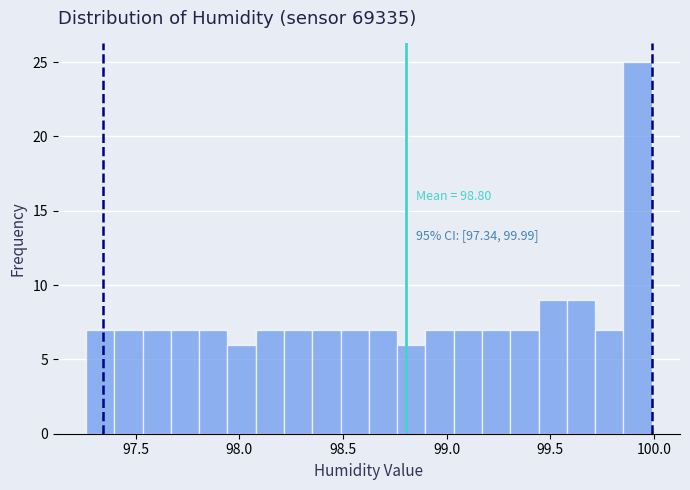

Around what value on the x-axis is the tallest bar? Give the approximate position of its centre, as read against the axis.

99.90